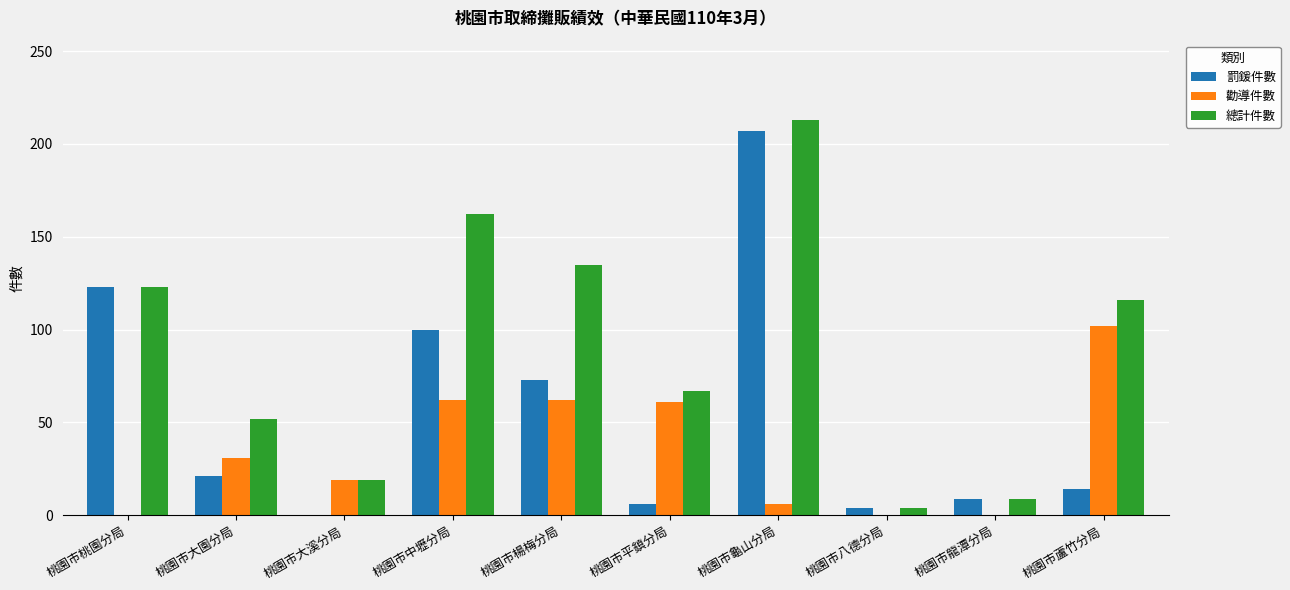

The 罰鍰件數 series shows 131 at 桃園市楊梅分局. True or false?

False